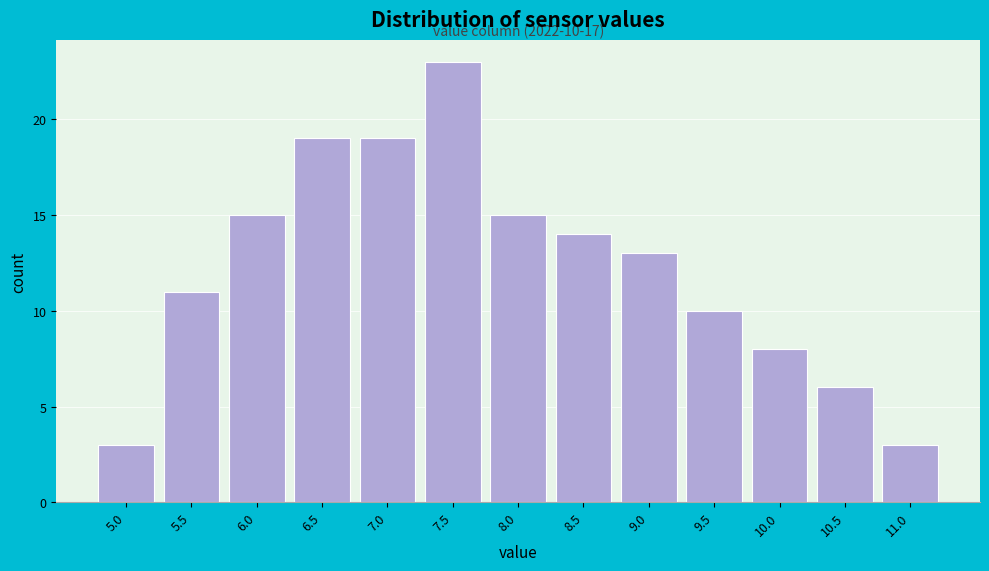

Reading left to right, extract all data points from this chart.

5.0=3	5.5=11	6.0=15	6.5=19	7.0=19	7.5=23	8.0=15	8.5=14	9.0=13	9.5=10	10.0=8	10.5=6	11.0=3